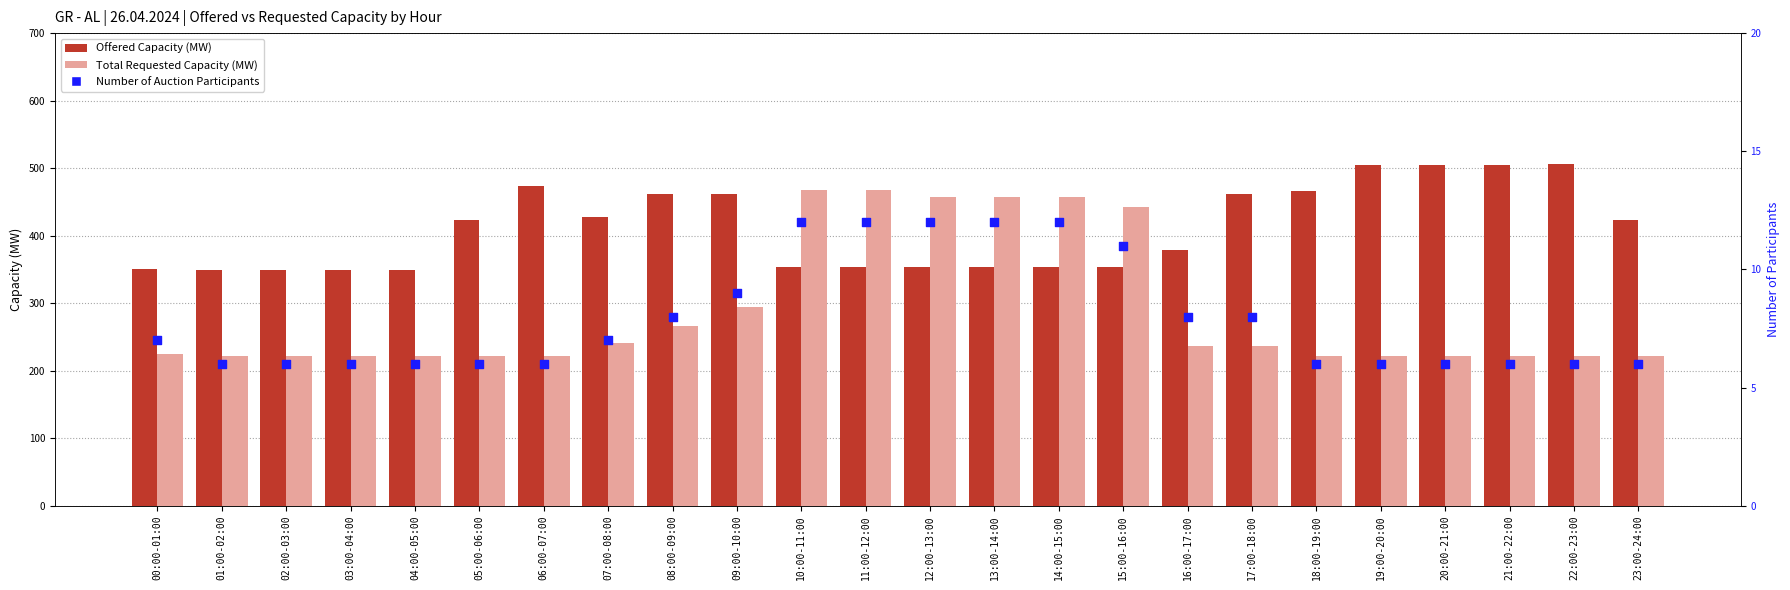

Which series reaches the minimum Y coordinate?

Number of Auction Participants